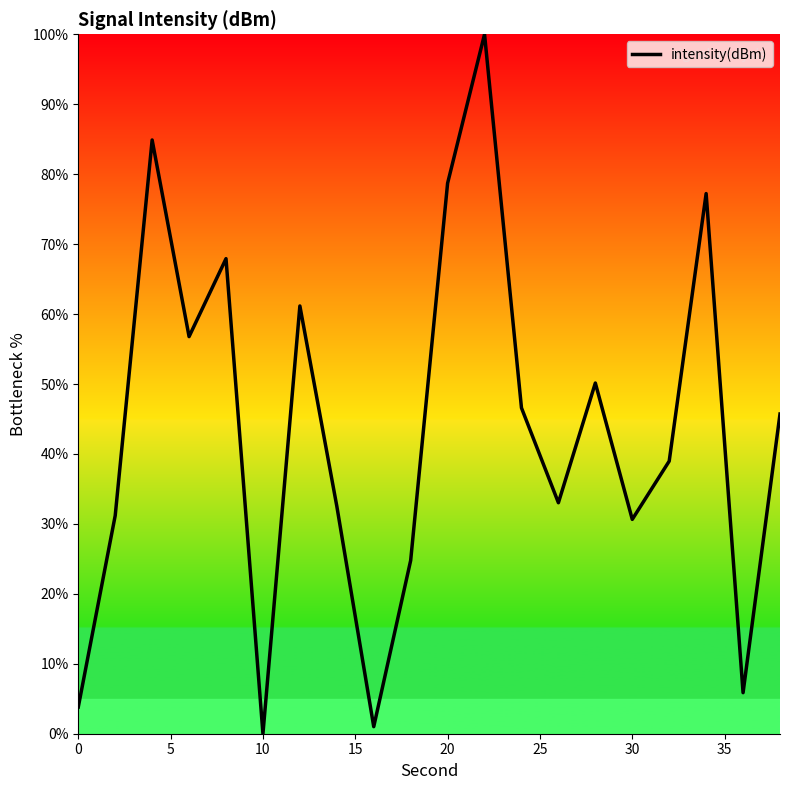

What is the greatest value displayed?

100.0